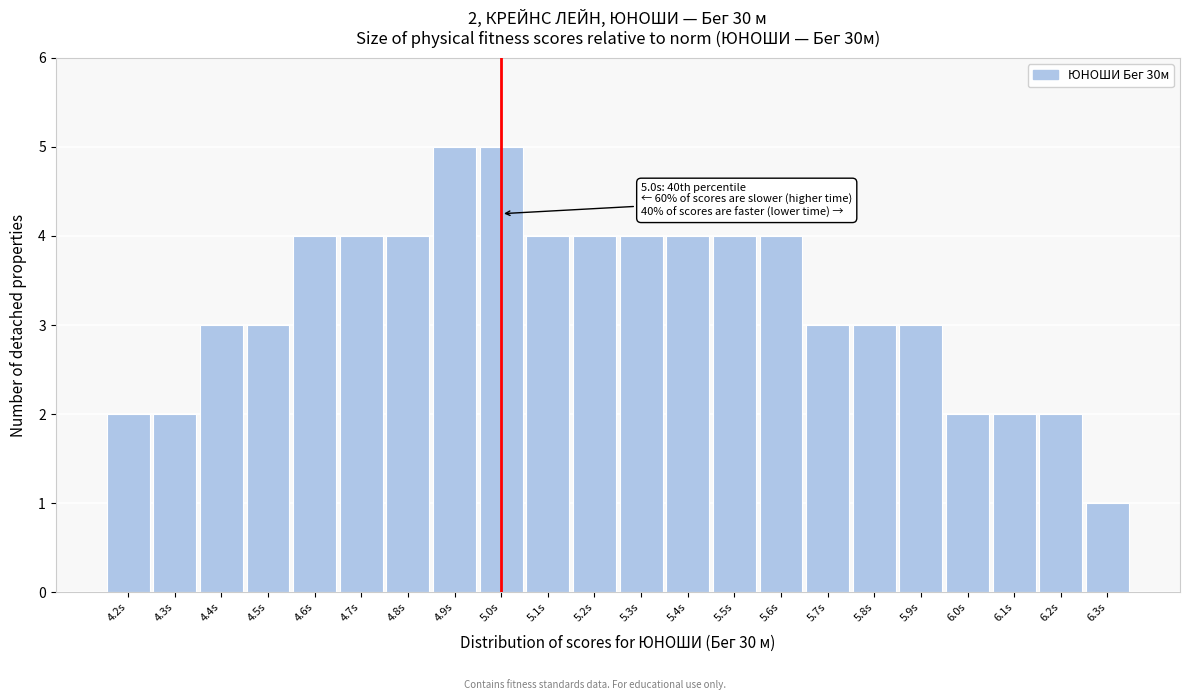

Reading right to left, extract all data points from this chart.

6.3s=1	6.2s=2	6.1s=2	6.0s=2	5.9s=3	5.8s=3	5.7s=3	5.6s=4	5.5s=4	5.4s=4	5.3s=4	5.2s=4	5.1s=4	5.0s=5	4.9s=5	4.8s=4	4.7s=4	4.6s=4	4.5s=3	4.4s=3	4.3s=2	4.2s=2